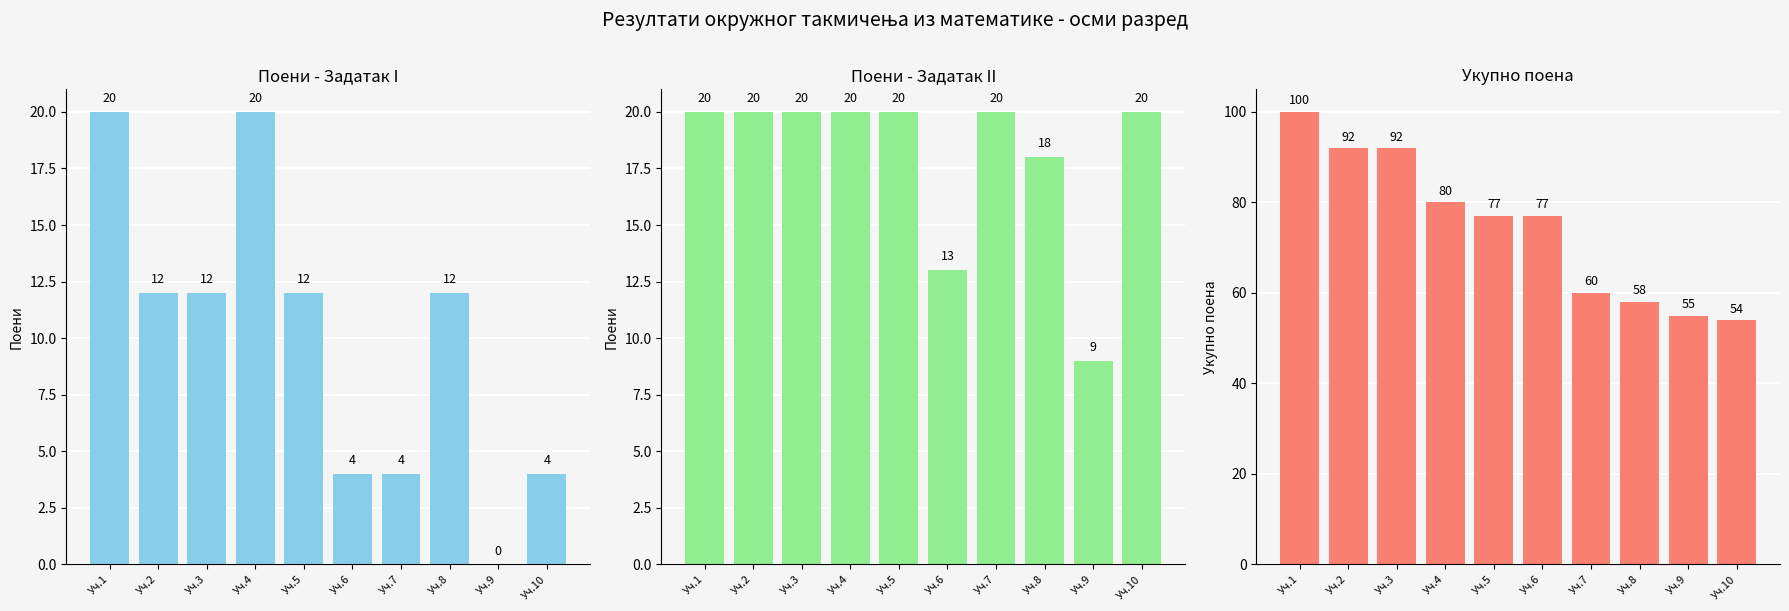

List the labels in order of Задатак I value, largest first.

Уч.1, Уч.4, Уч.2, Уч.3, Уч.5, Уч.8, Уч.6, Уч.7, Уч.10, Уч.9